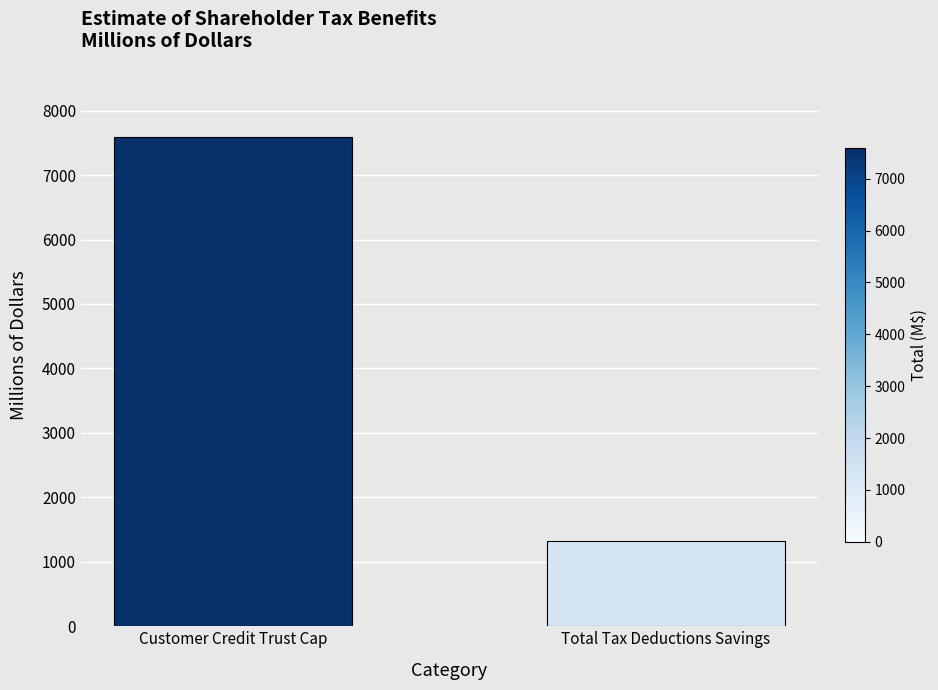

What is the difference between the values at Total Tax Deductions Savings and Customer Credit Trust Cap?

6274.5